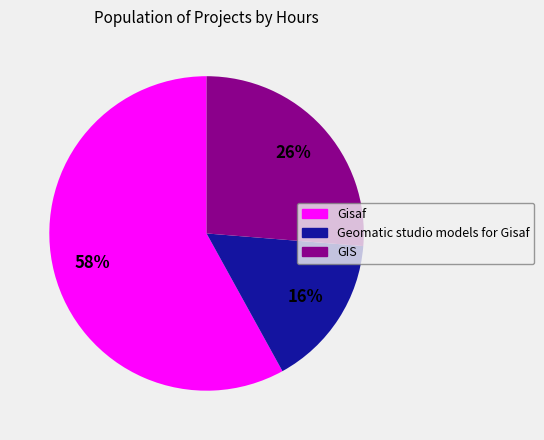

To the nearest percent, what is the difference between the largest and smallest slice percentages?

42%